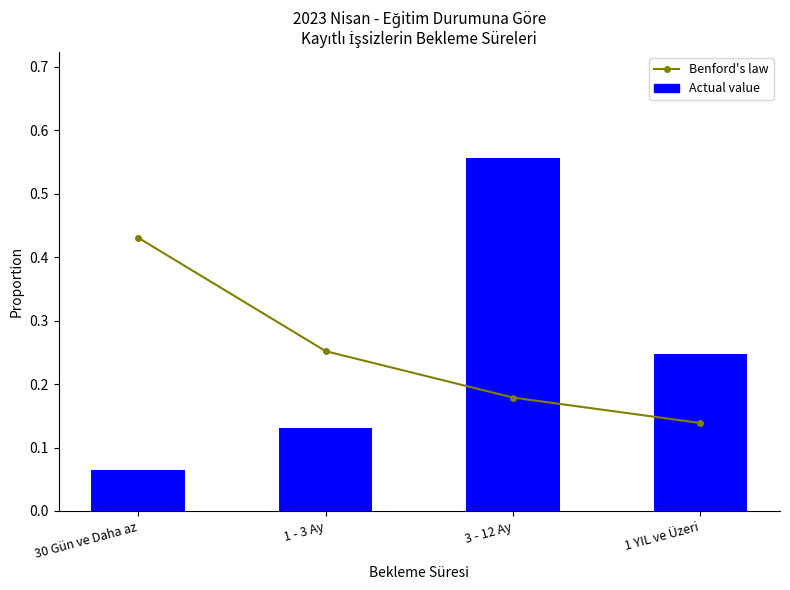

What is the label of the 4th bar from the right?

30 Gün ve Daha az